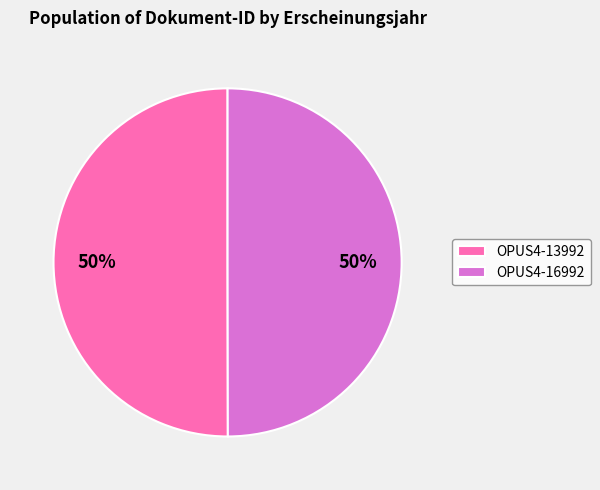

Combined, do OPUS4-16992 and OPUS4-13992 account for over 50%?

Yes